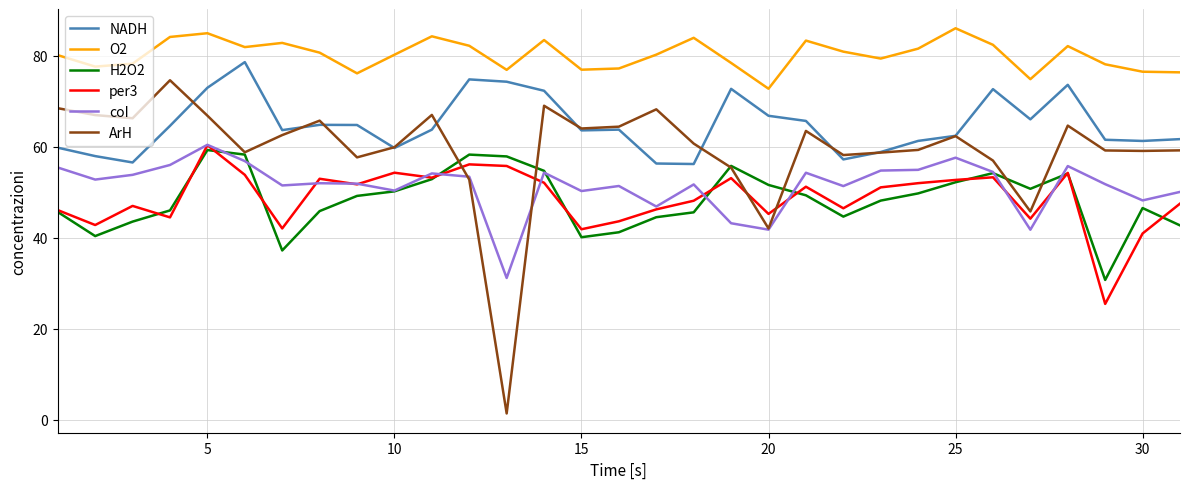

How many lines are shown in the chart?

6